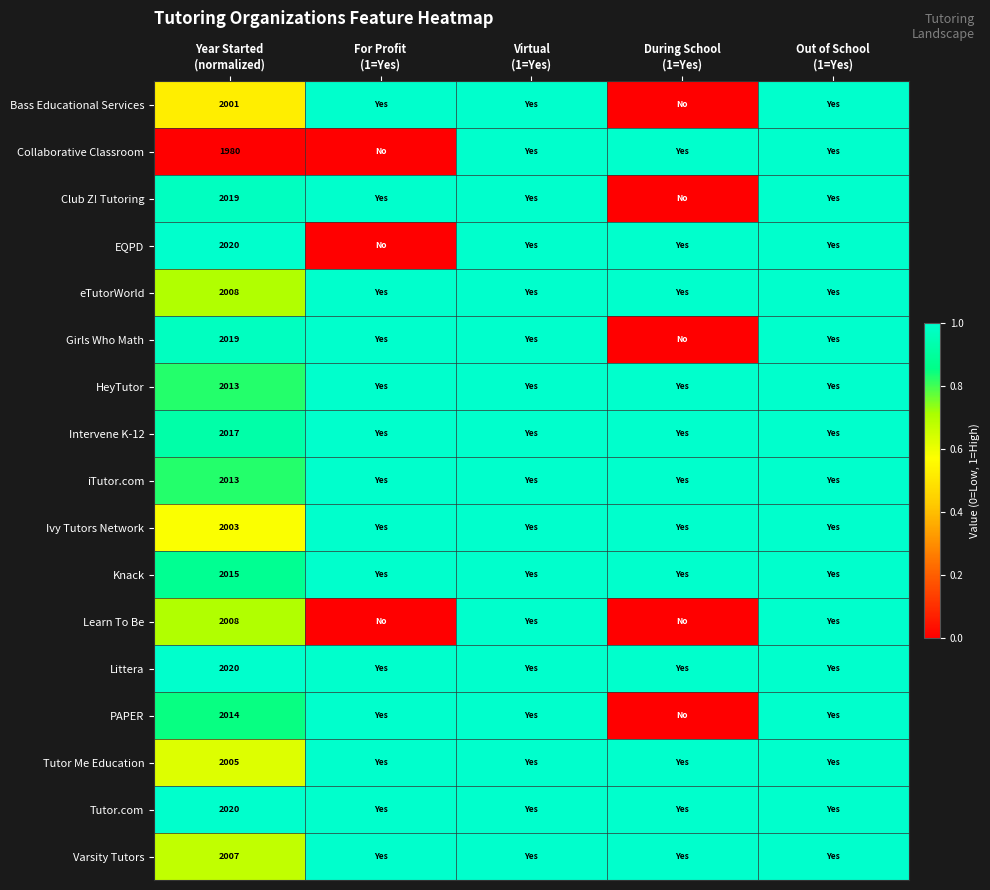

What is the difference between the second highest and minimum values in the Intervene K-12 series?

0.1